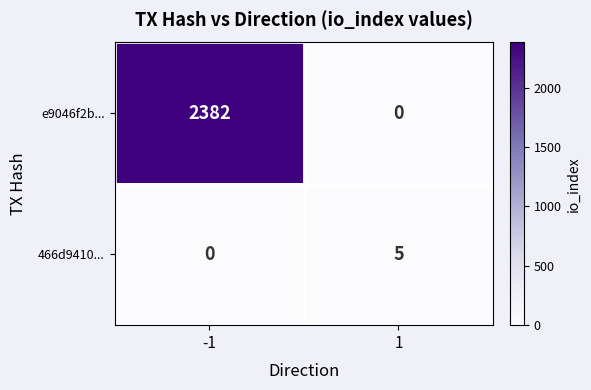

What is the total value across all series at -1?

2382